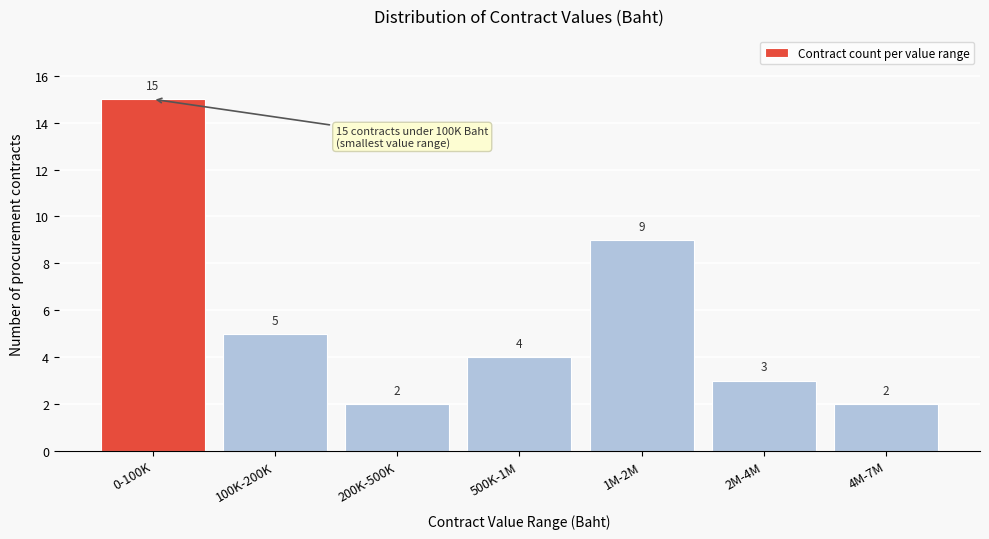

Reading left to right, what are all the values shown in this chart?

0-100K=15	100K-200K=5	200K-500K=2	500K-1M=4	1M-2M=9	2M-4M=3	4M-7M=2